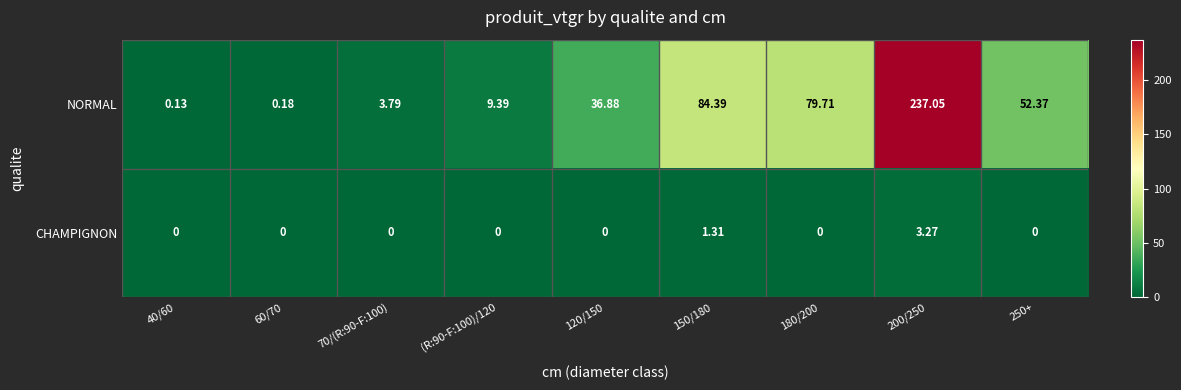

Which series changed the most between 40/60 and 70/(R:90-F:100)?

NORMAL